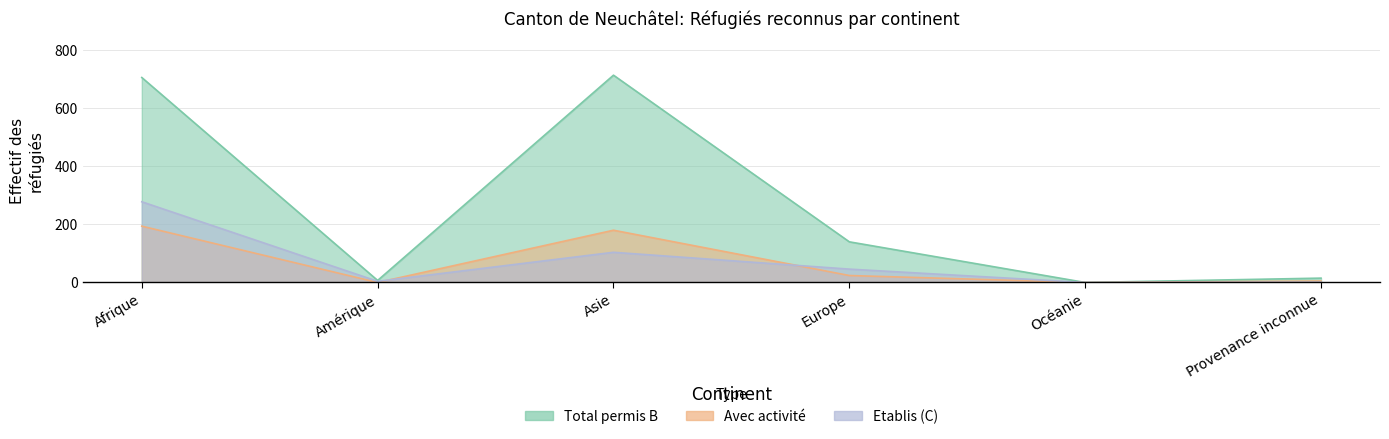

What are all the series names shown in the legend?

Total B (permit B), avec activité (with activity), Total Etablis (C)